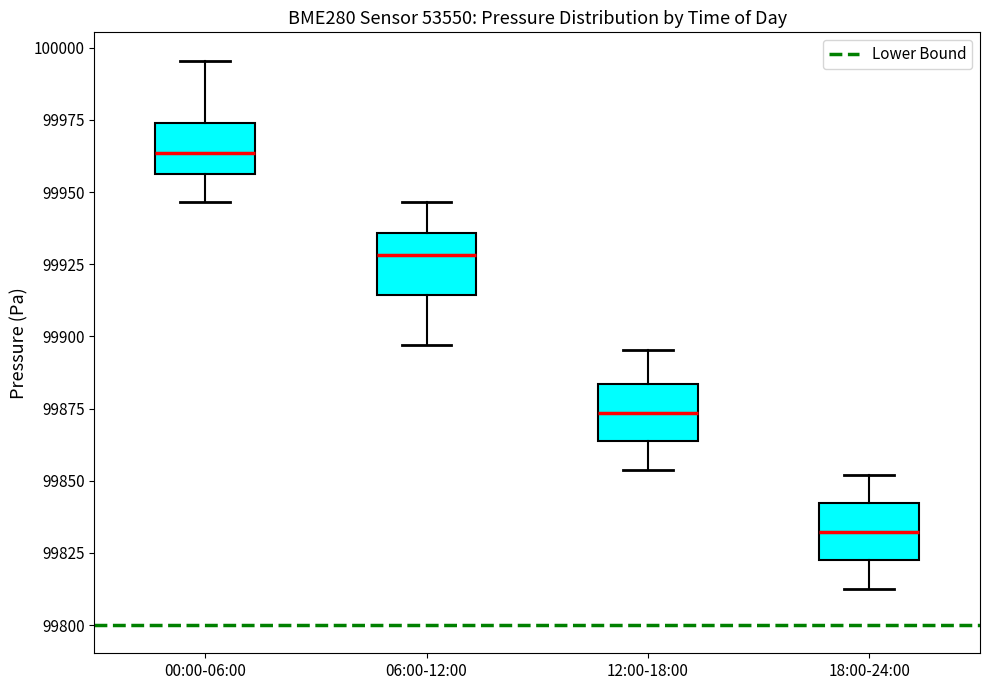

Which box has the highest median line?

00:00-06:00